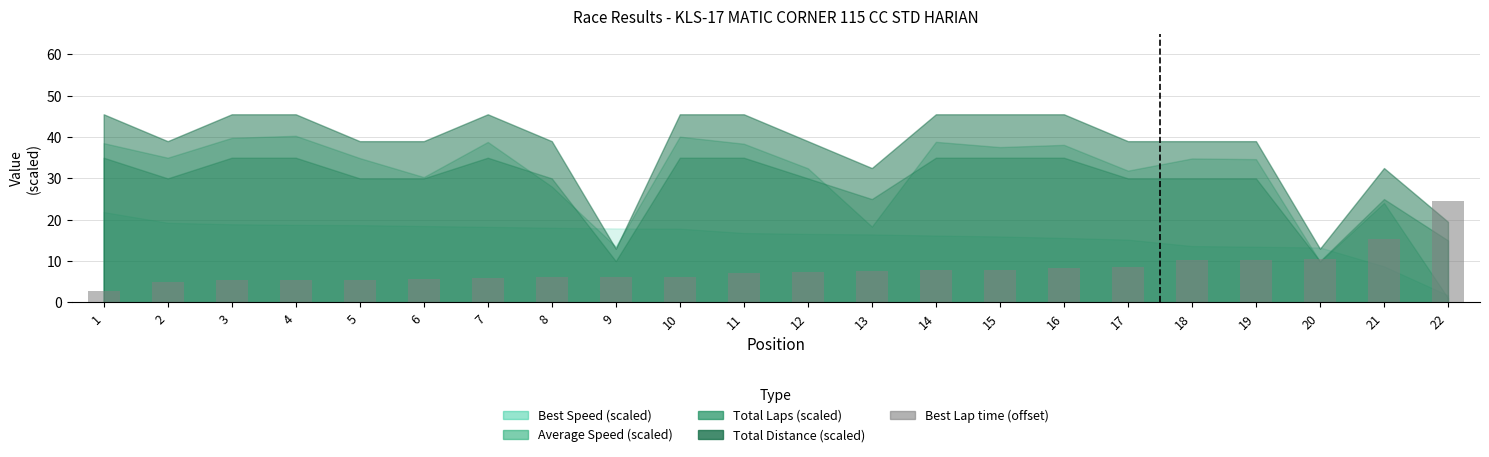

How many bars are there in total?

22